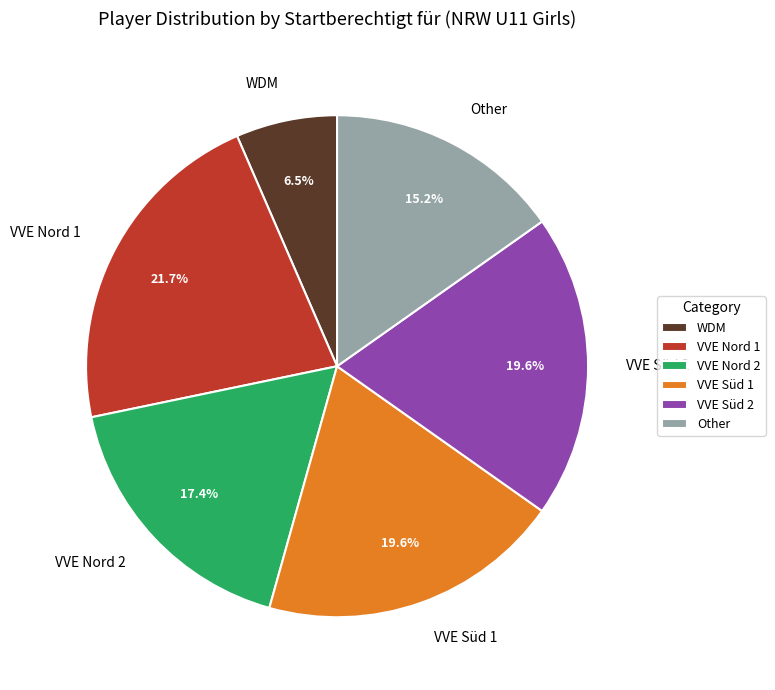

To the nearest percent, what is the combined percentage of VVE Süd 1 and Other?

35%